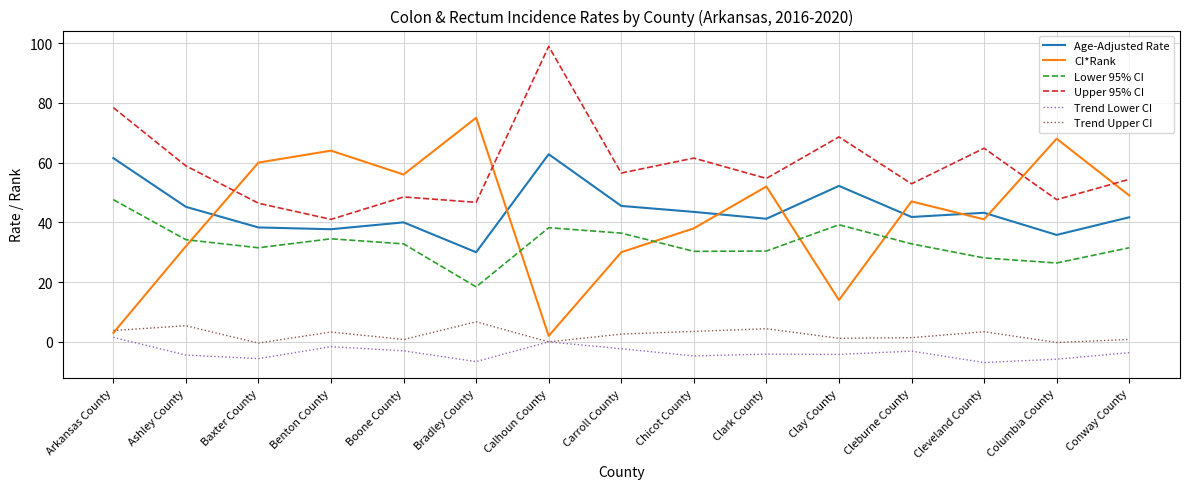

Which series has the largest total across all categories?

Upper 95% CI